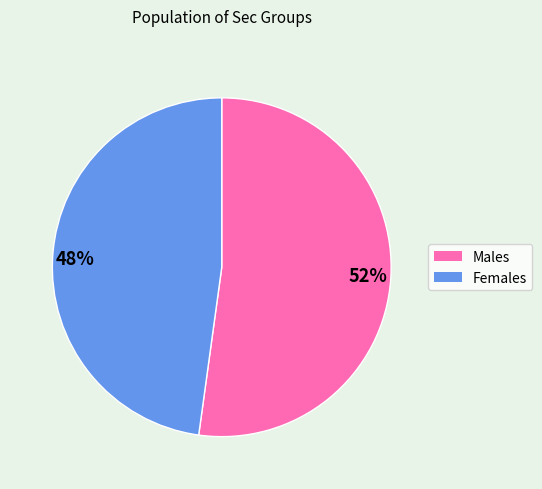

What is the majority slice?

52%